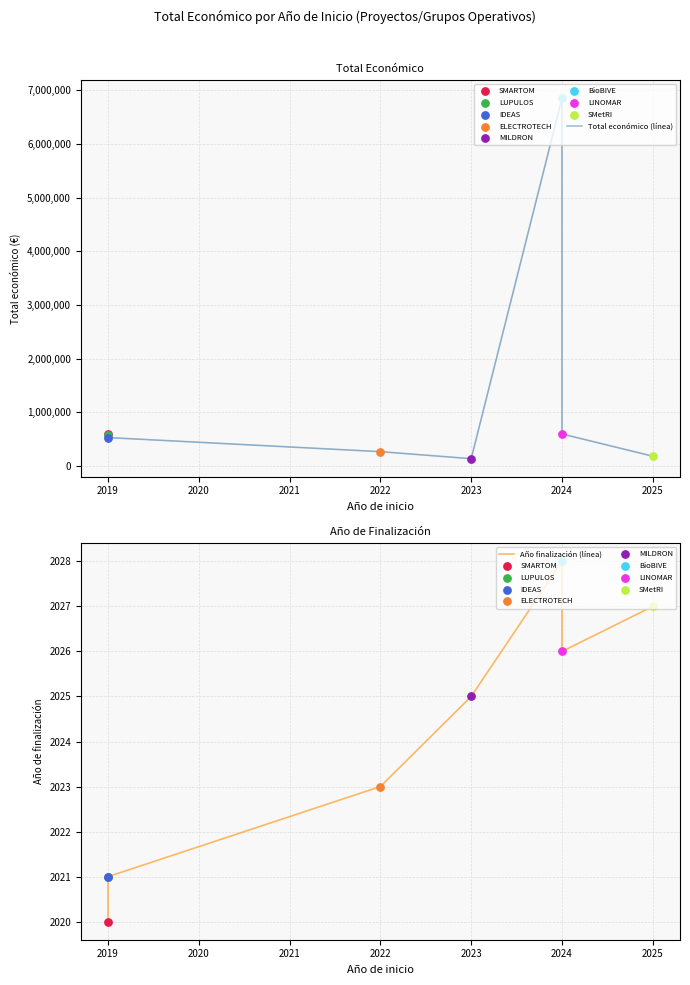

Is the value of Total económico (línea) at 2024 greater than the value of Año finalización (línea) at 2019?

Yes